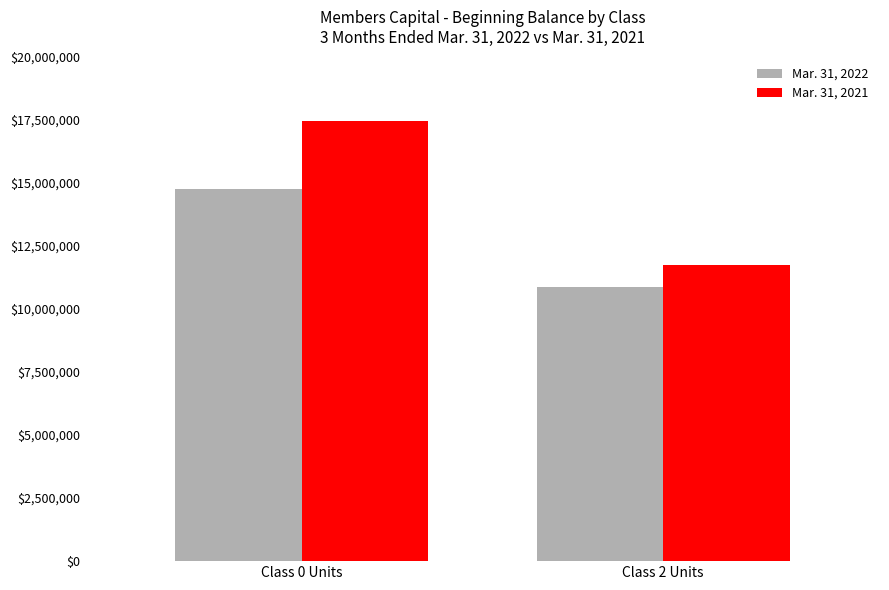

Count the Mar. 31, 2021 values in the range 11736320 to 17458496.

2